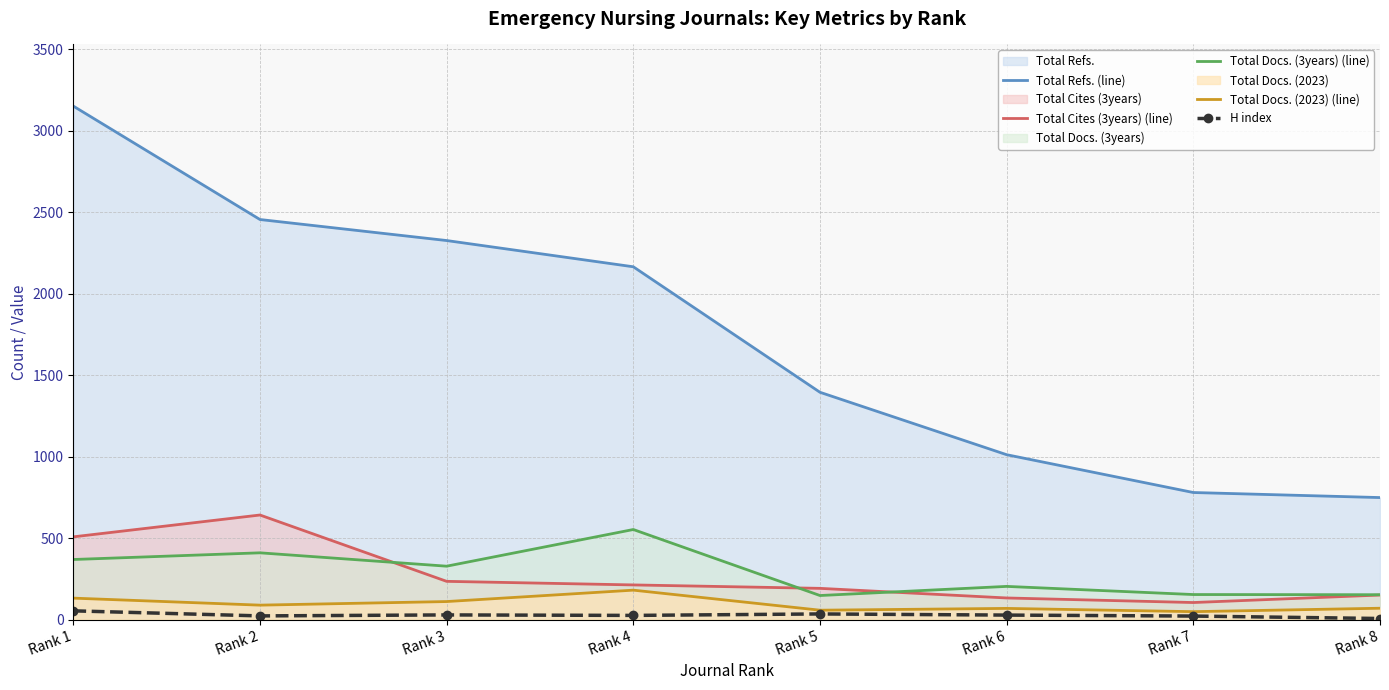

True or false: H index and Total Cites (3years) (line) intersect in this chart.

False